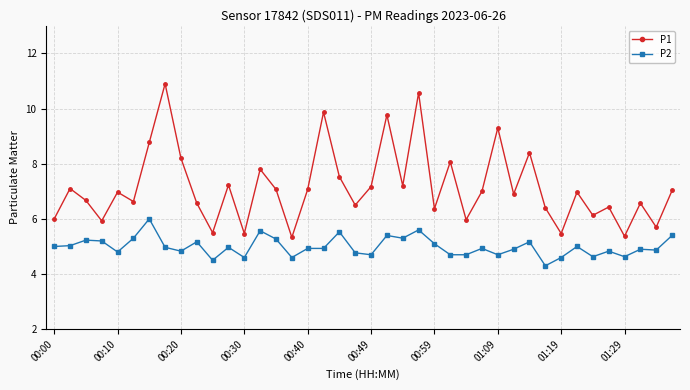

What are all the series names shown in the legend?

P1, P2